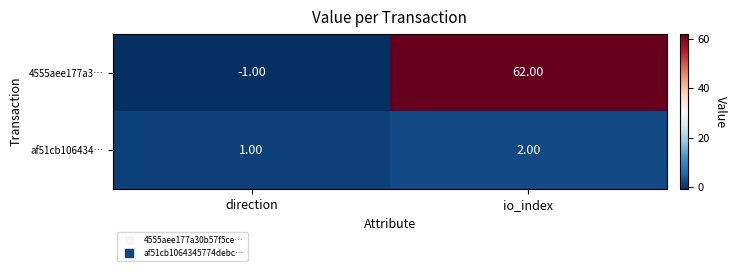

Which series changed the most between direction and io_index?

4555aee177a3…